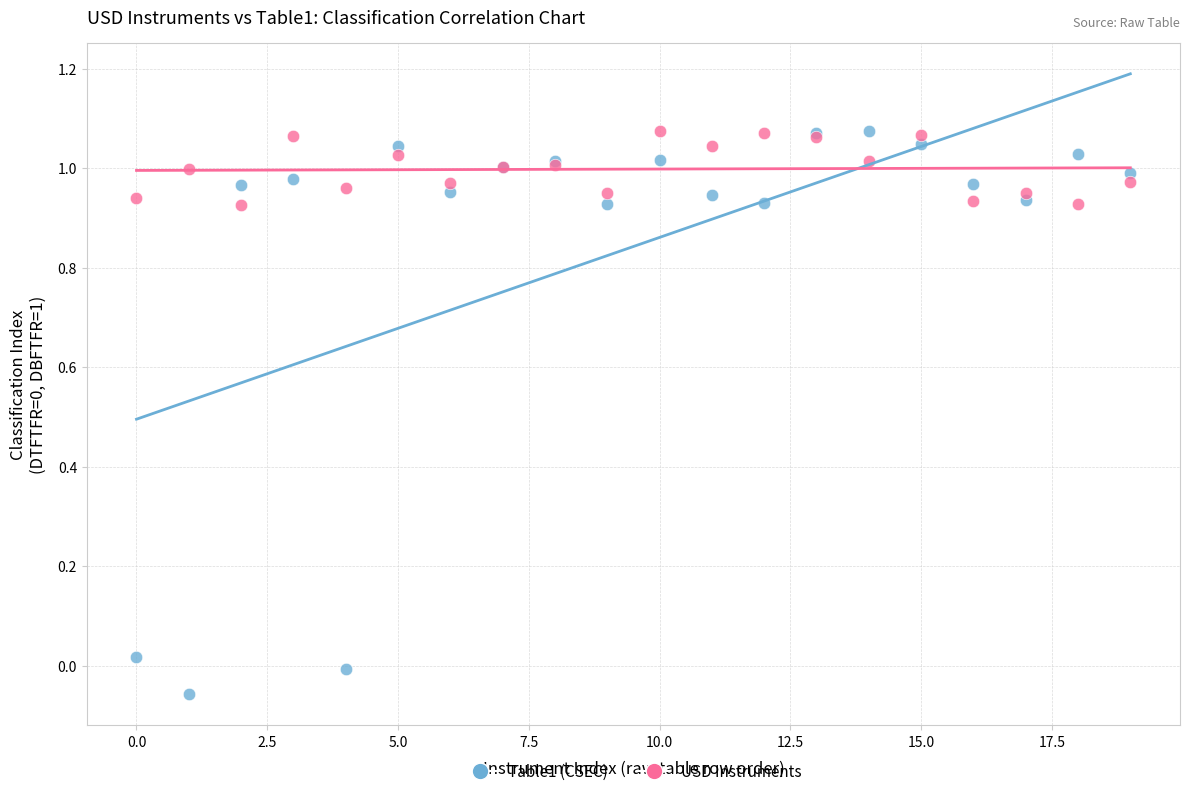

Which series has the widest spread of Y values?

Table1 (CSEC)